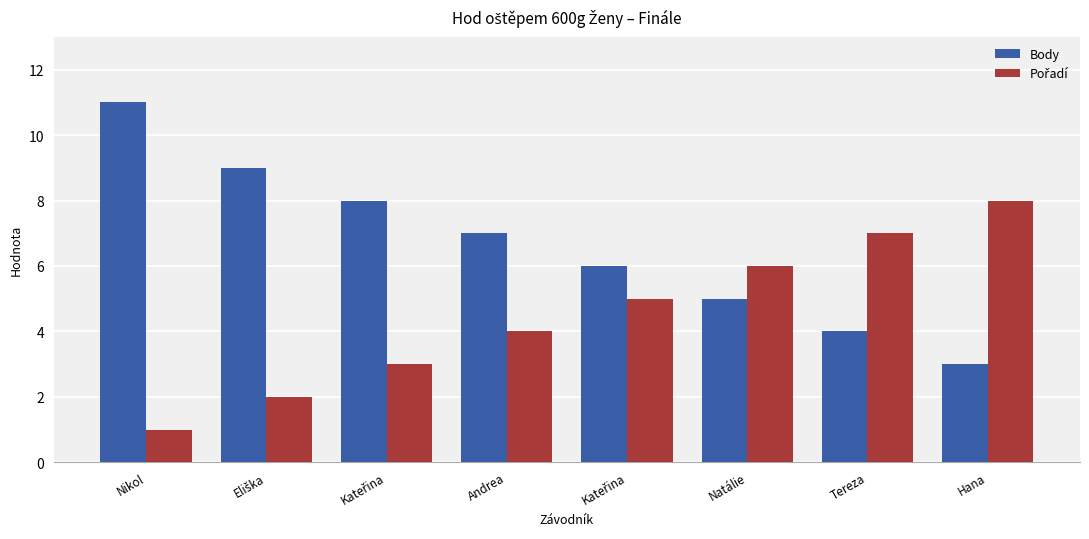

Is it true that Pořadí equals 7 at Kateřina?

False